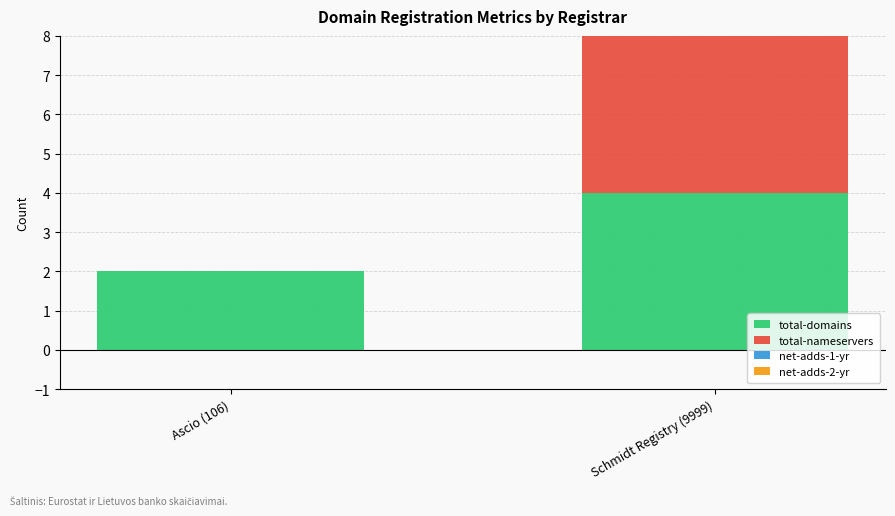

Is it true that total-domains equals 6 at Schmidt Registry (9999)?

False